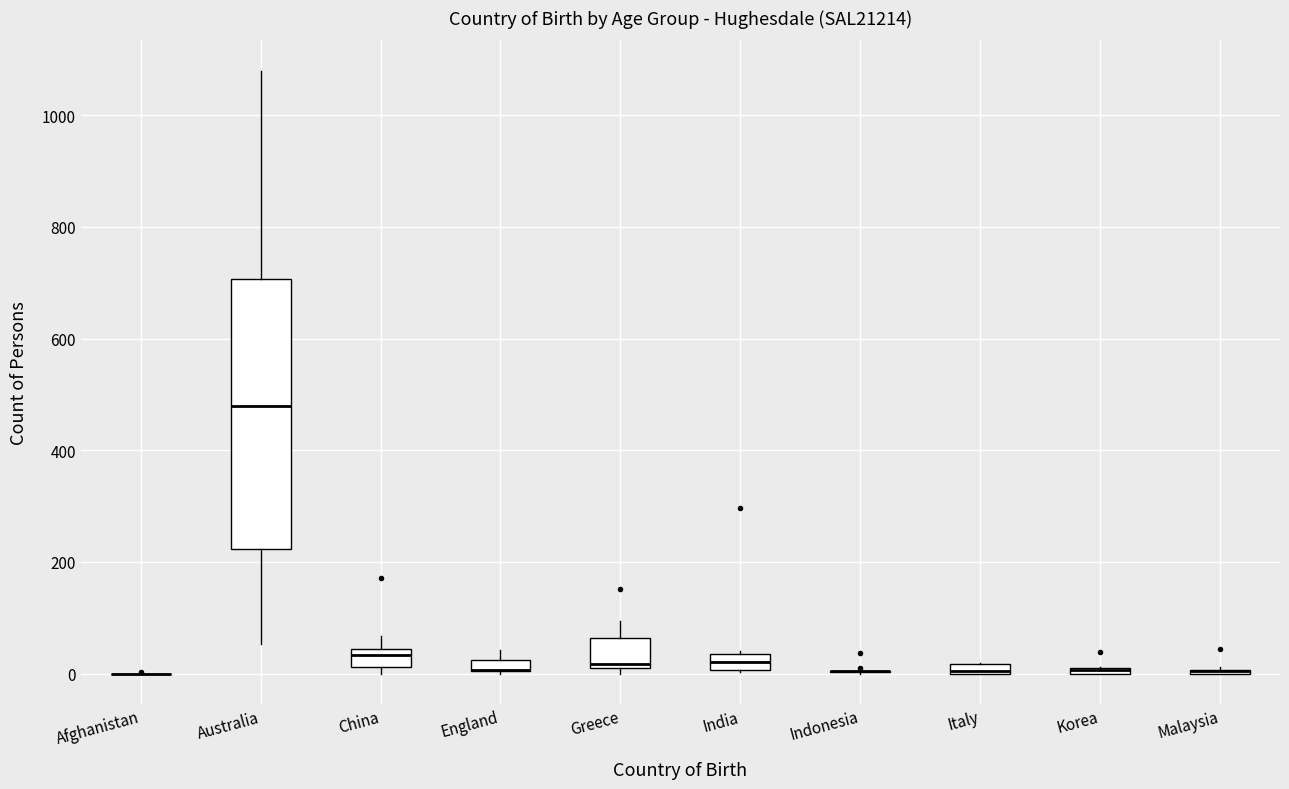

Comparing the boxes themselves (not the whiskers), which one is the tallest?

Australia